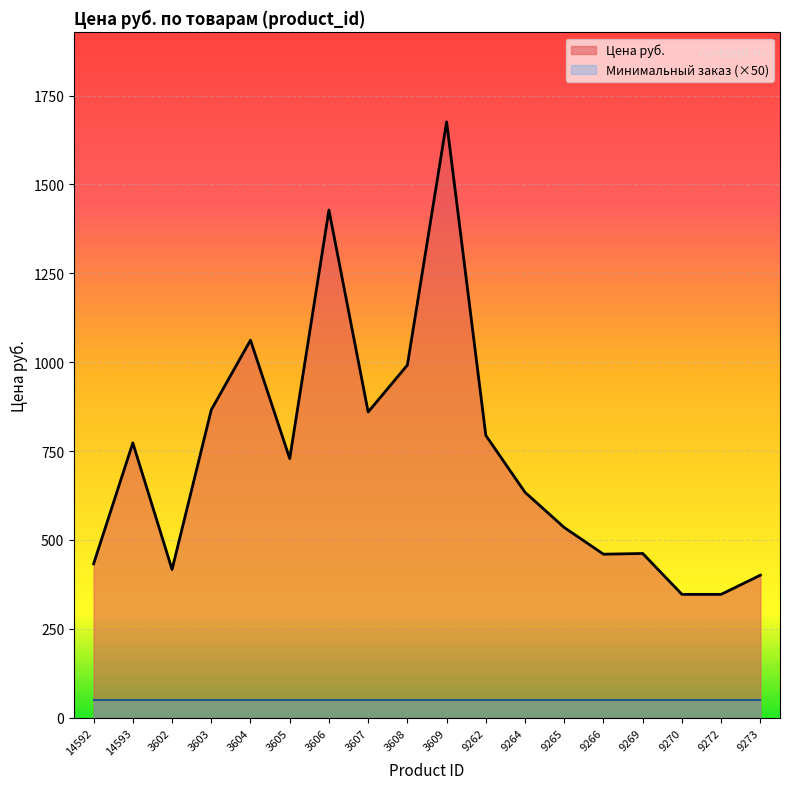

How many series are shown in this chart?

2